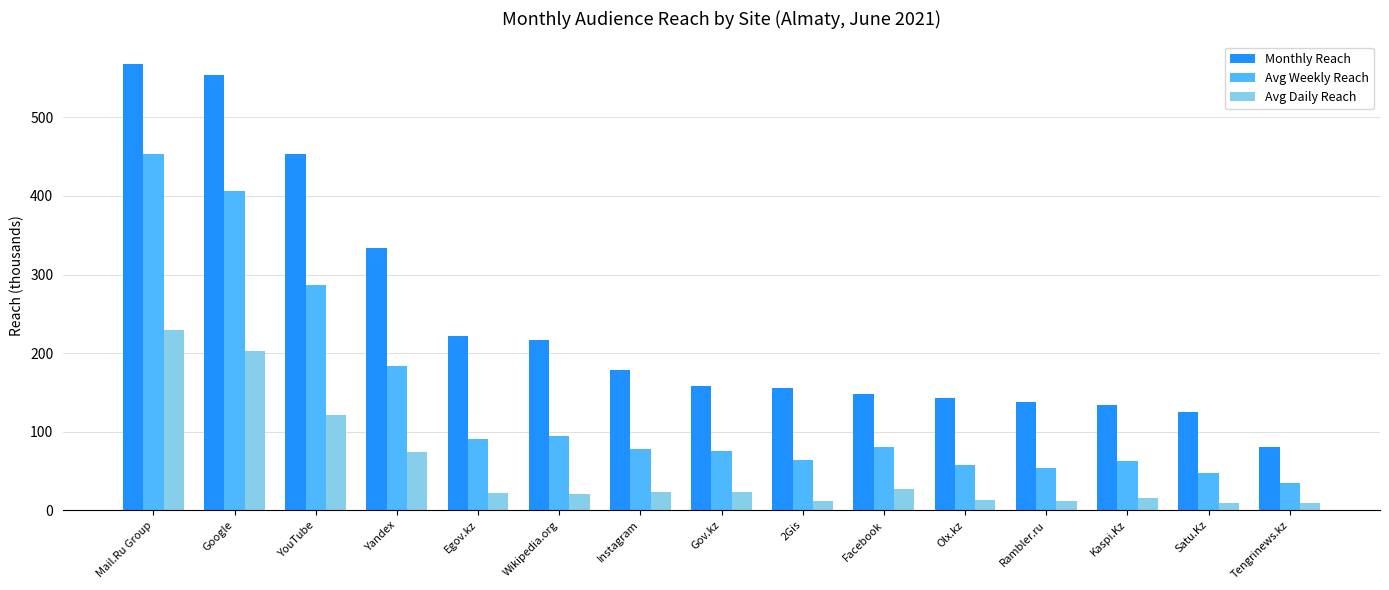

How many bars are there in total?

45